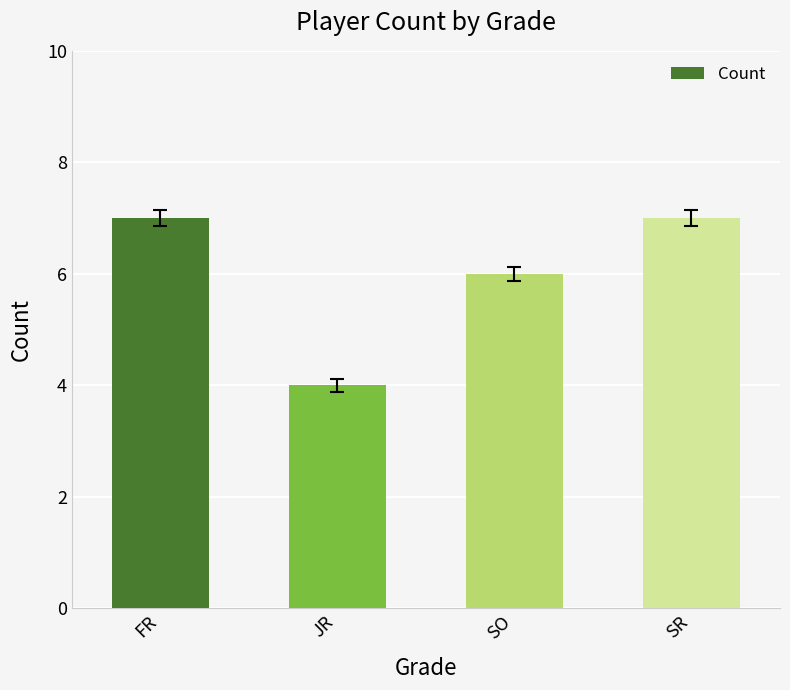

Reading left to right, transcribe all the data shown in this chart.

FR=7	JR=4	SO=6	SR=7